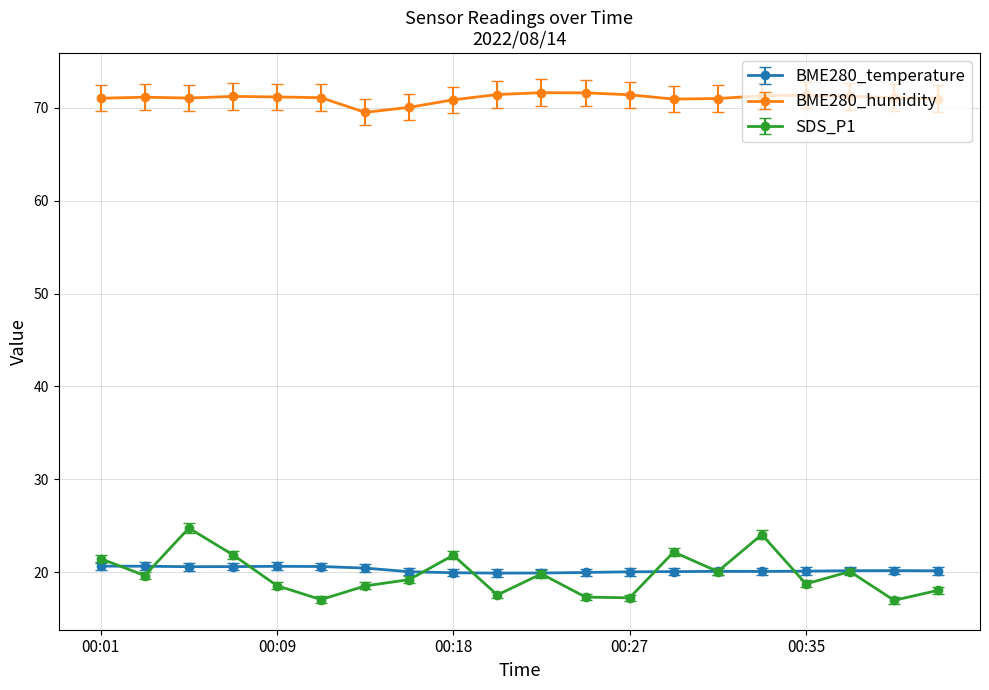

In SDS_P1, how many points are lower than both neighbors (excluding endpoints)?

7